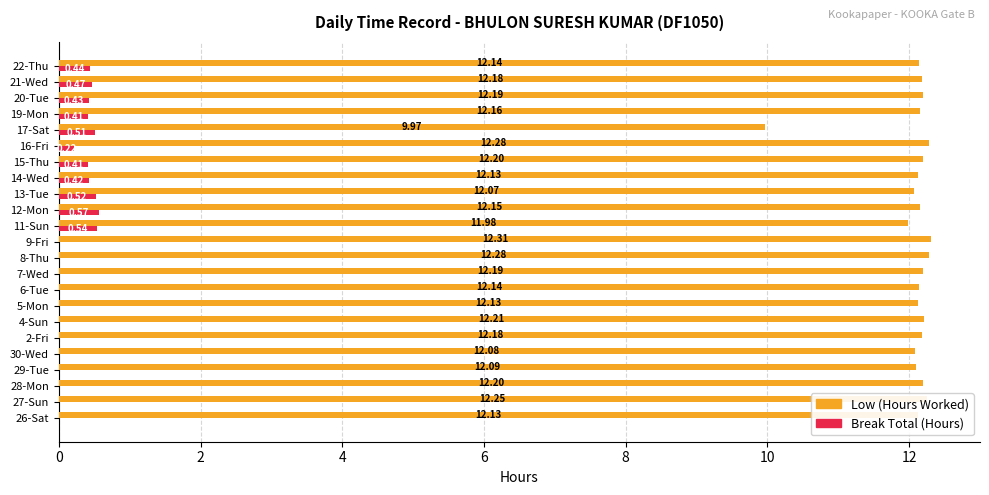

What is the sum of the Low (Hours Worked) values at 4-Sun and 13-Tue?

24.3